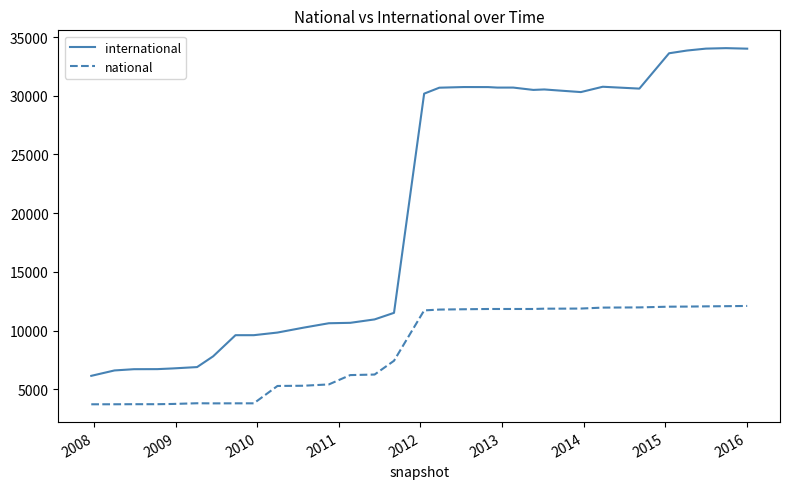

What is the smallest value displayed?

3714